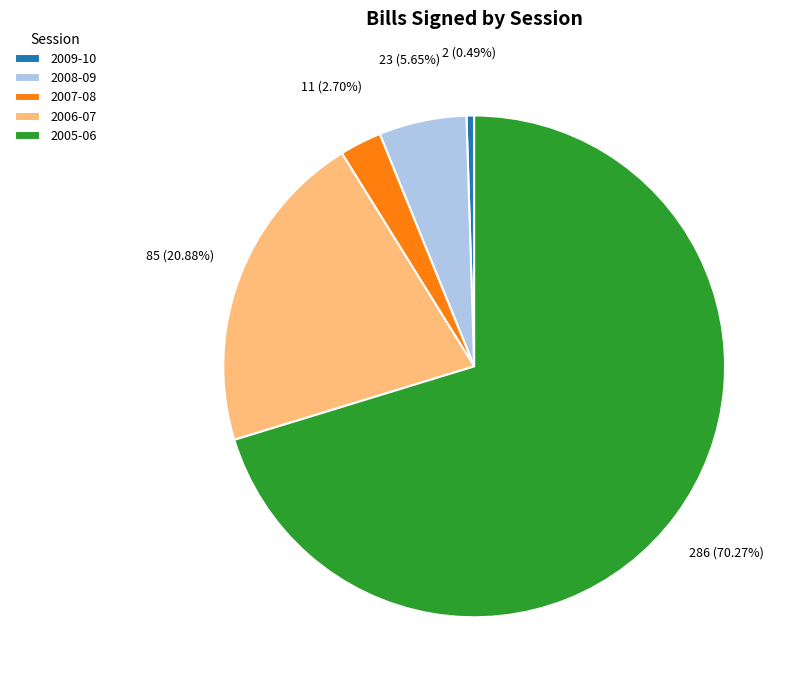

Approximately how many times larger is the value at 2006-07 compared to 2008-09?

3.7